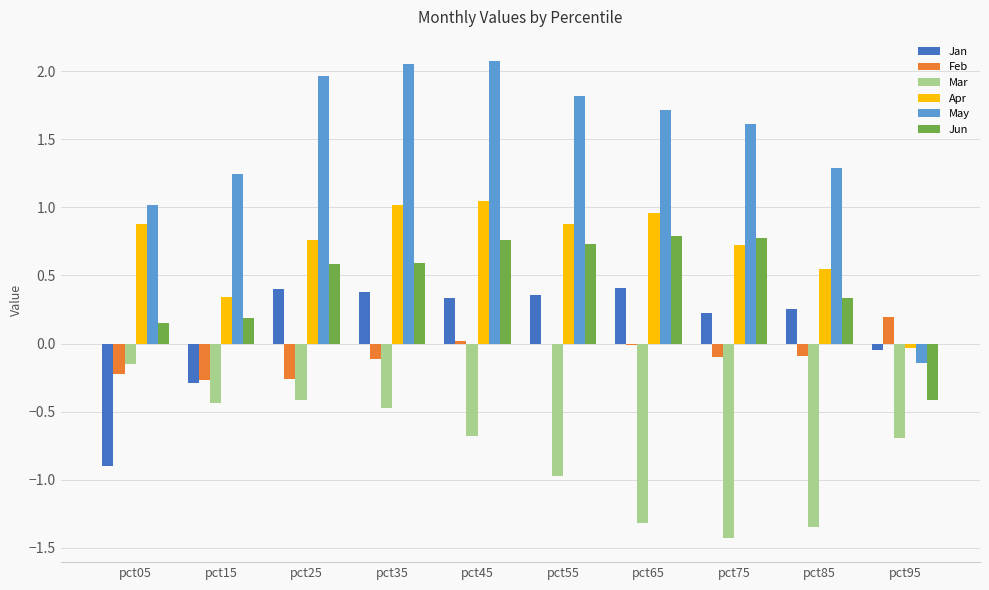

Are the bars horizontal?

No